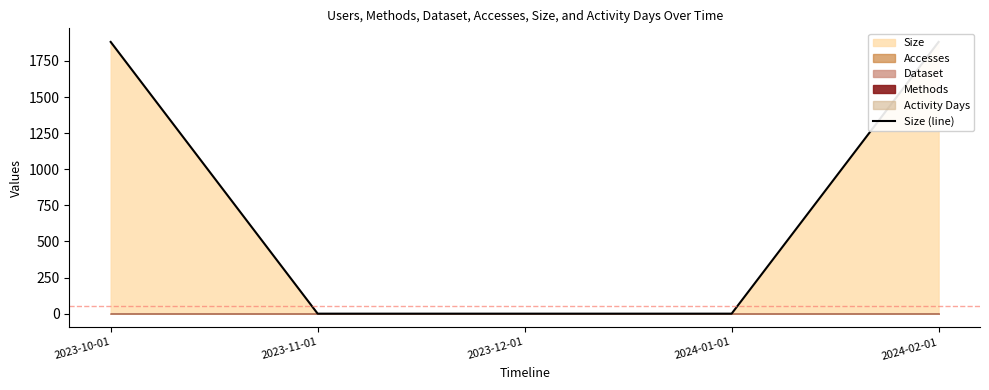

List the labels in order of value, smallest first.

2023-11-01, 2023-12-01, 2024-01-01, 2023-10-01, 2024-02-01